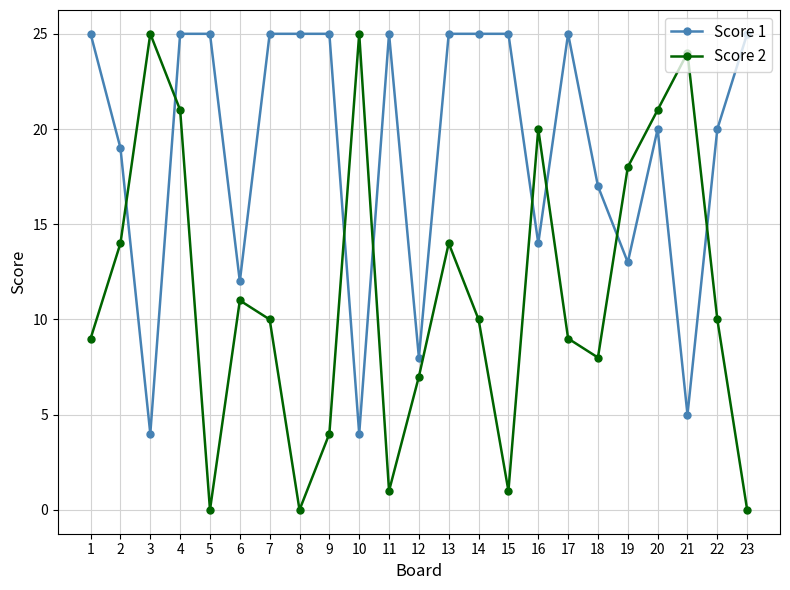

At which category is the sum across all series the highest?

4